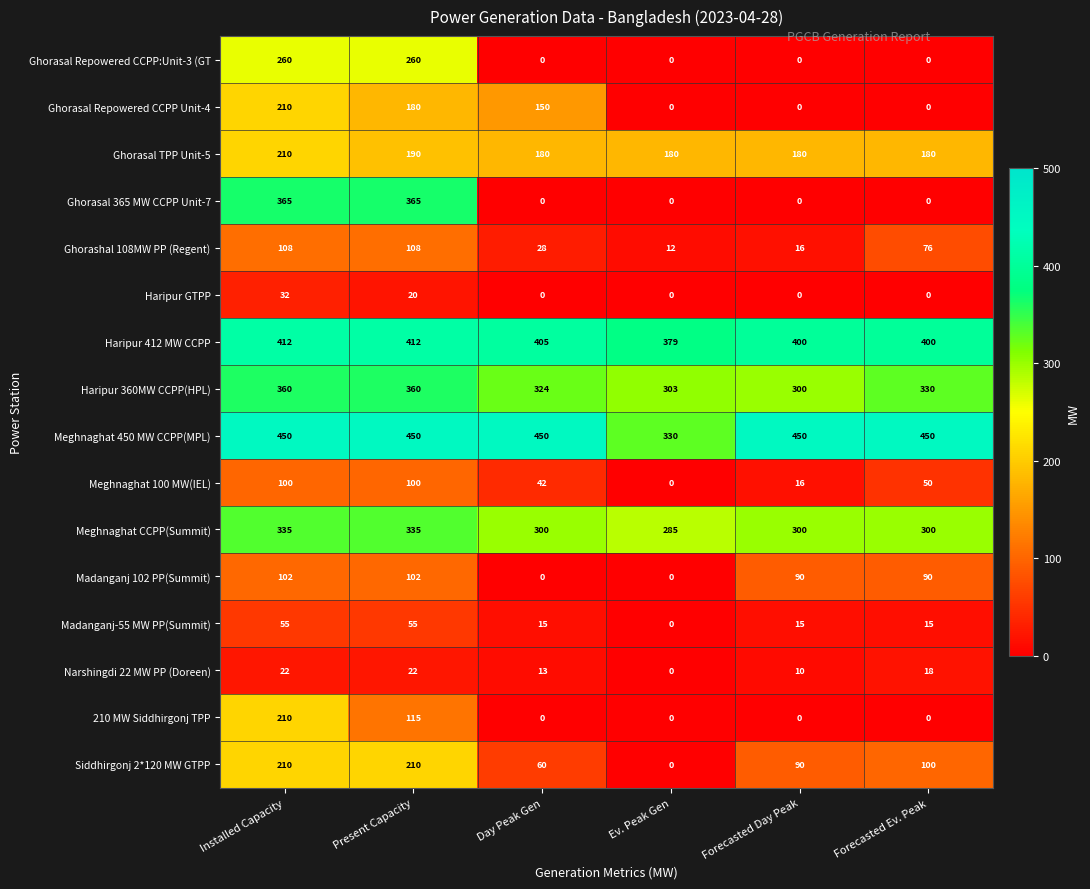

What is the sum of all Haripur GTPP values?

52